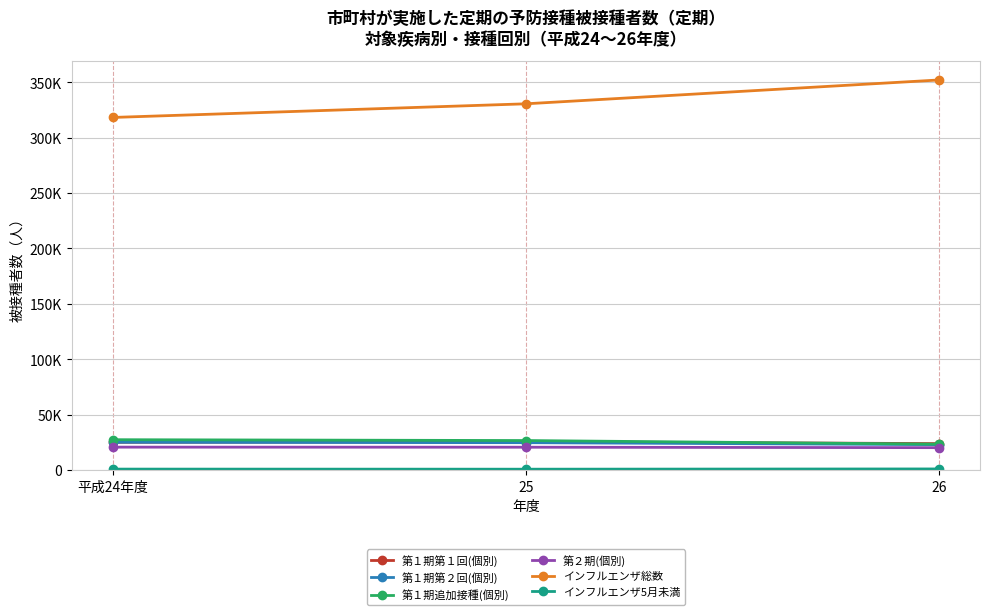

What is the average value of the インフルエンザ総数 series?

333572